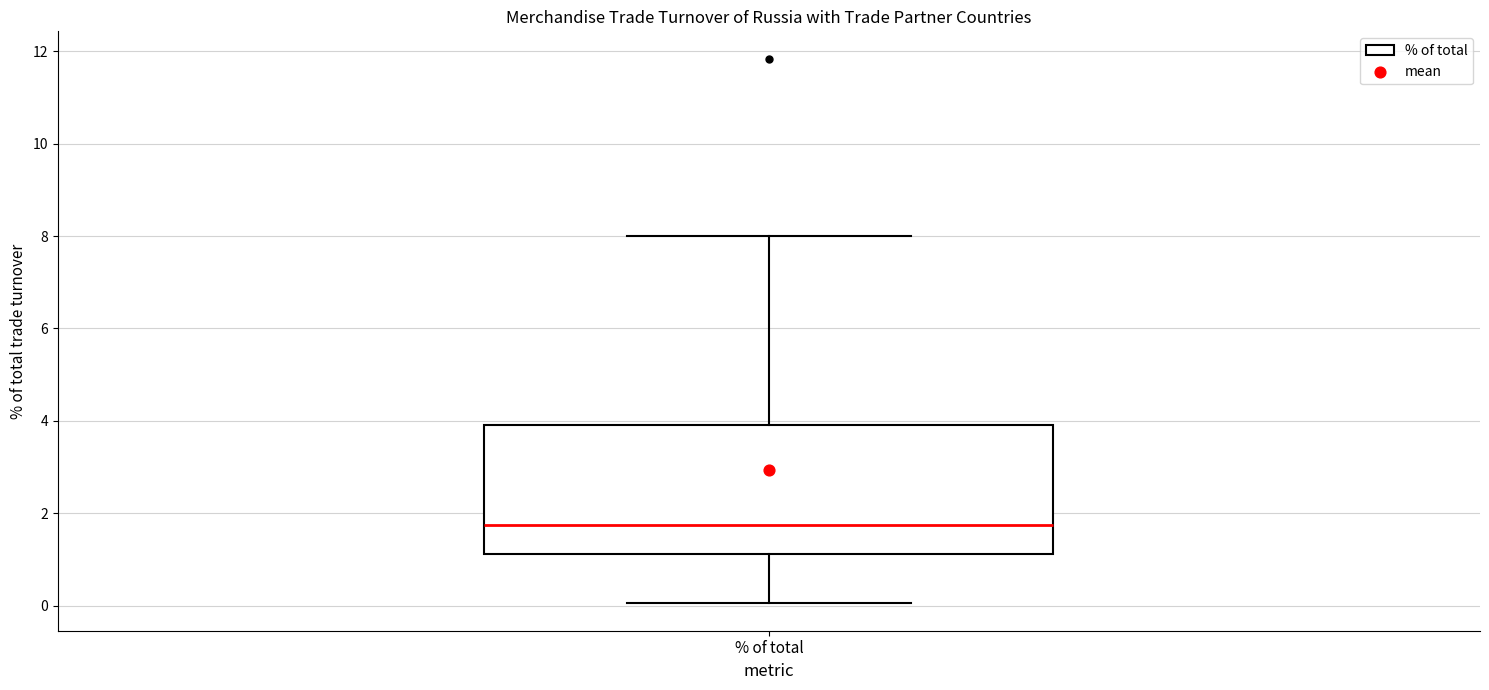

Read this box plot against the y-axis: the position of the median line, the range covered by the box, and the ends of both whiskers. The values are not printed on the chart, so give them approximately, as read against the axis.

median 1.8, box 1.2 to 4.0, whiskers 0.0 to 8.0